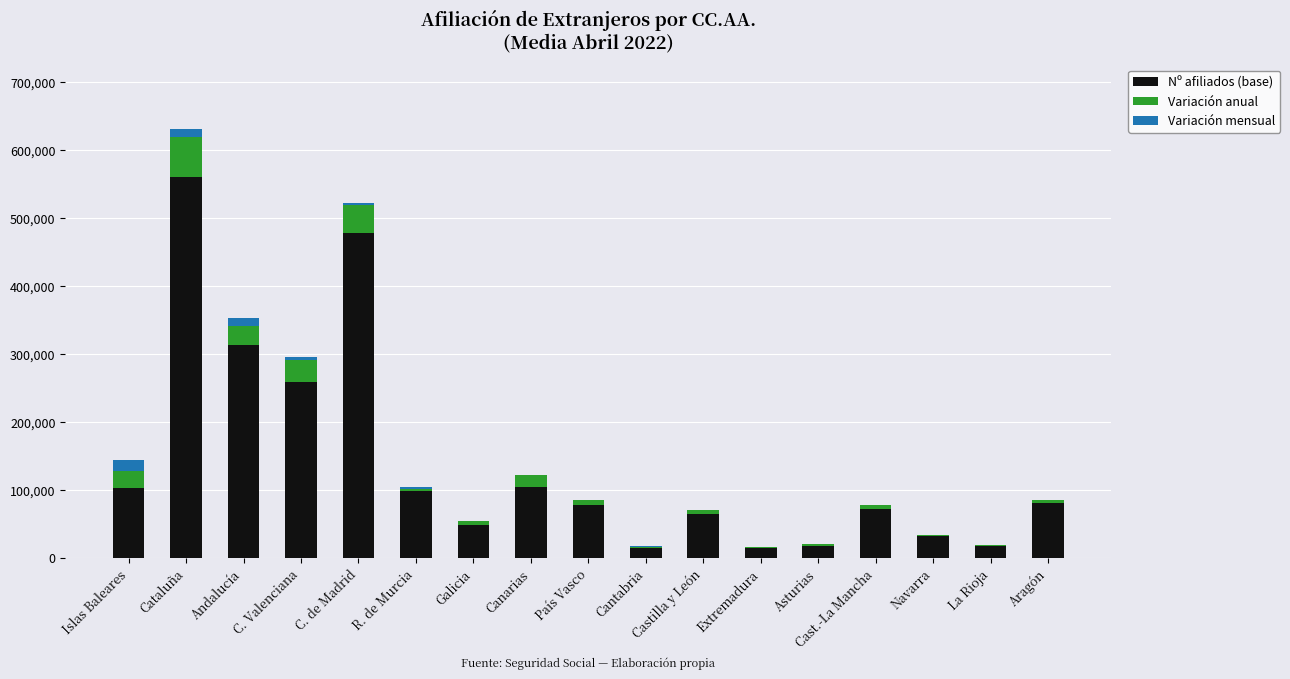

What is the sum of all Nº afiliados (base) values?

2348942.9